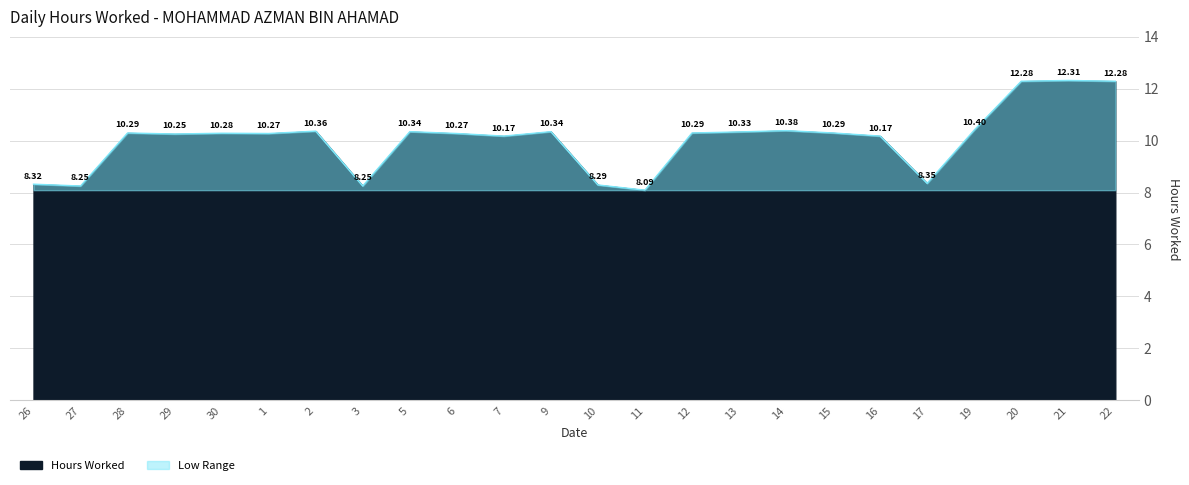

How many data points are above 10?

18